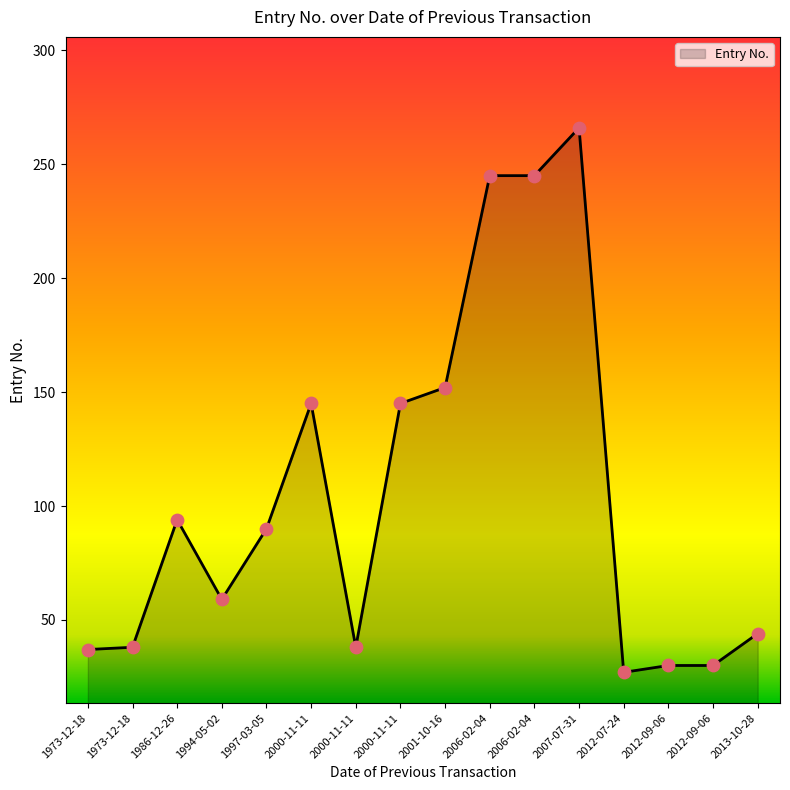

What is the ratio of the value at 2000-11-11 to the value at 1973-12-18?

1.0